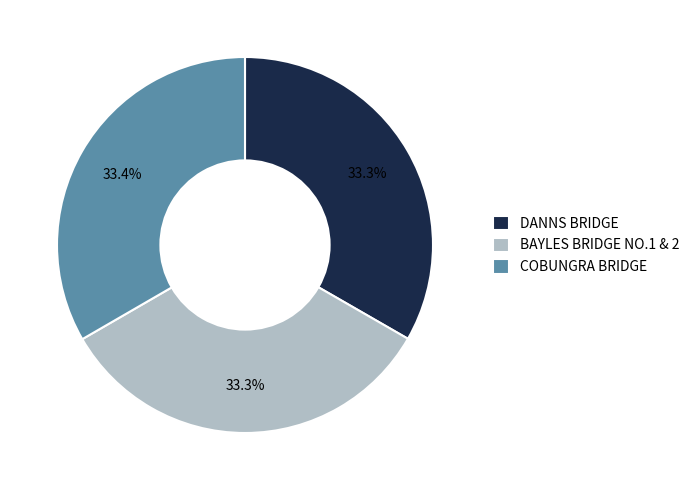

Is there a majority slice in this chart?

No